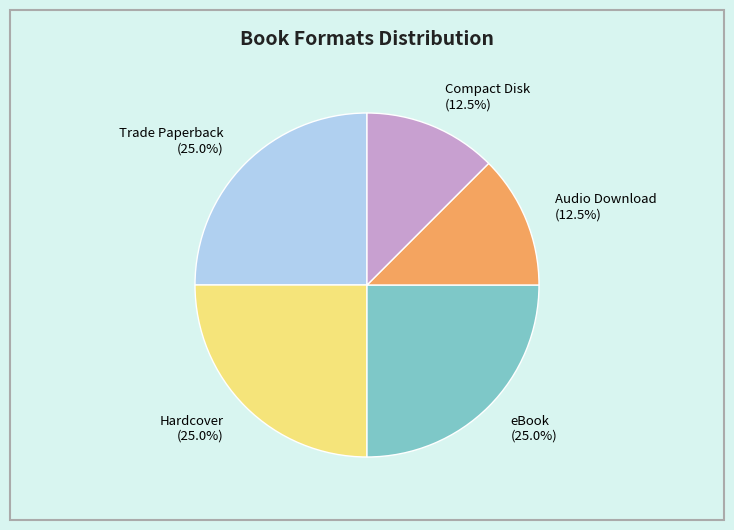

What percentage do eBook and Hardcover together represent?

50.0%